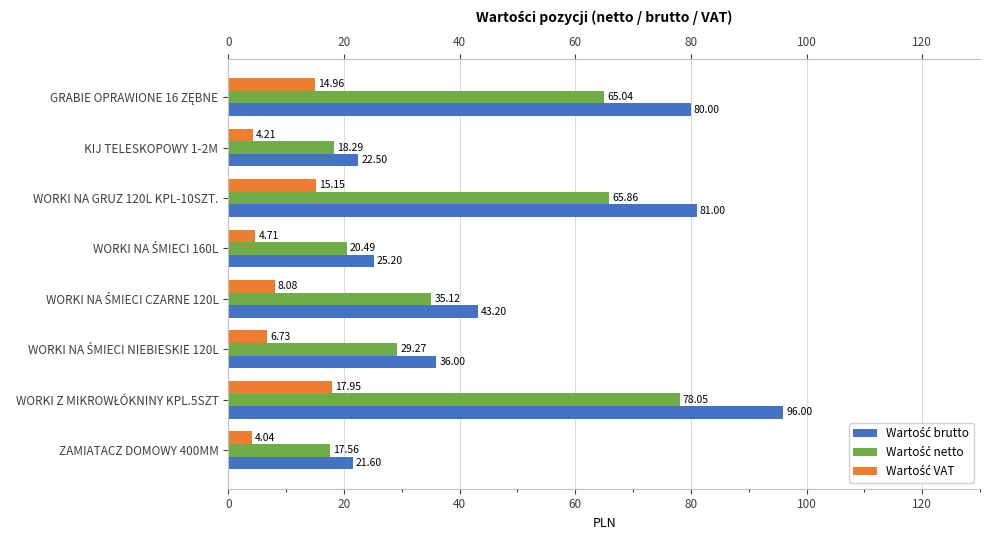

Rank the series at 20 from highest to lowest value.

Wartość brutto, Wartość netto, Wartość VAT